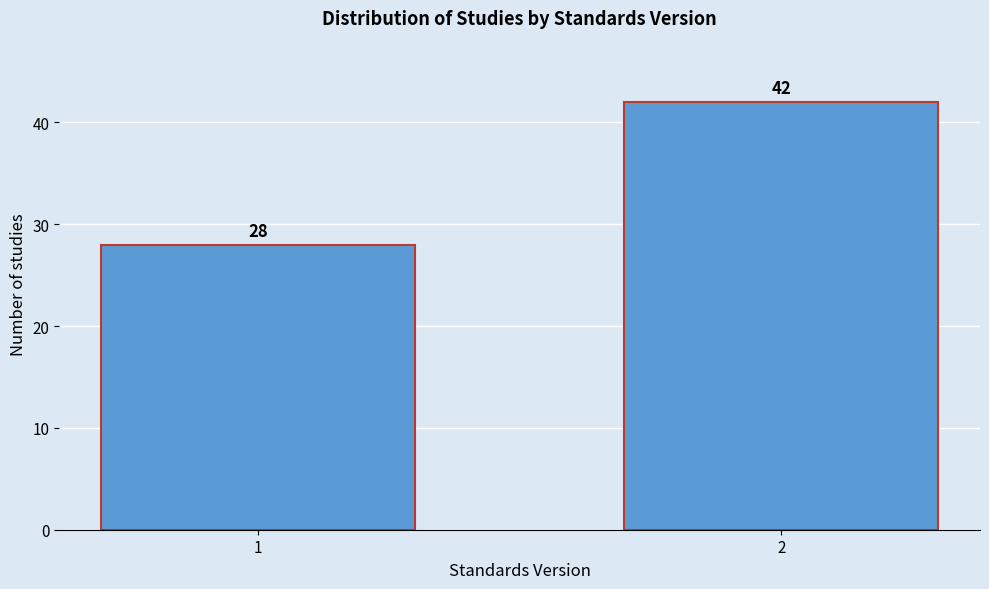

Reading left to right, list all the values displayed in this chart.

28	42